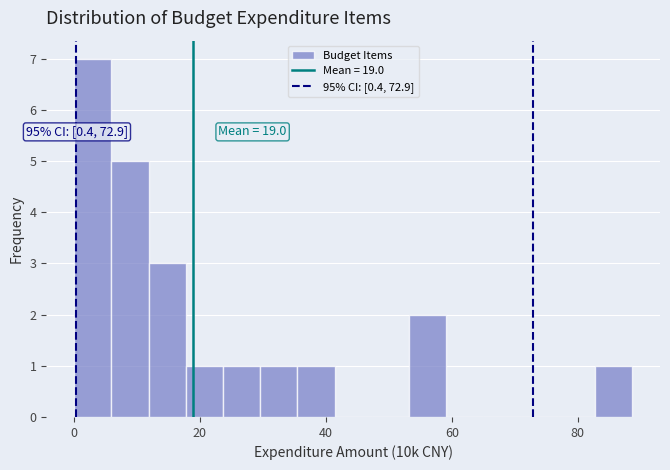

Around what value on the x-axis is the tallest bar? Give the approximate position of its centre, as read against the axis.

4